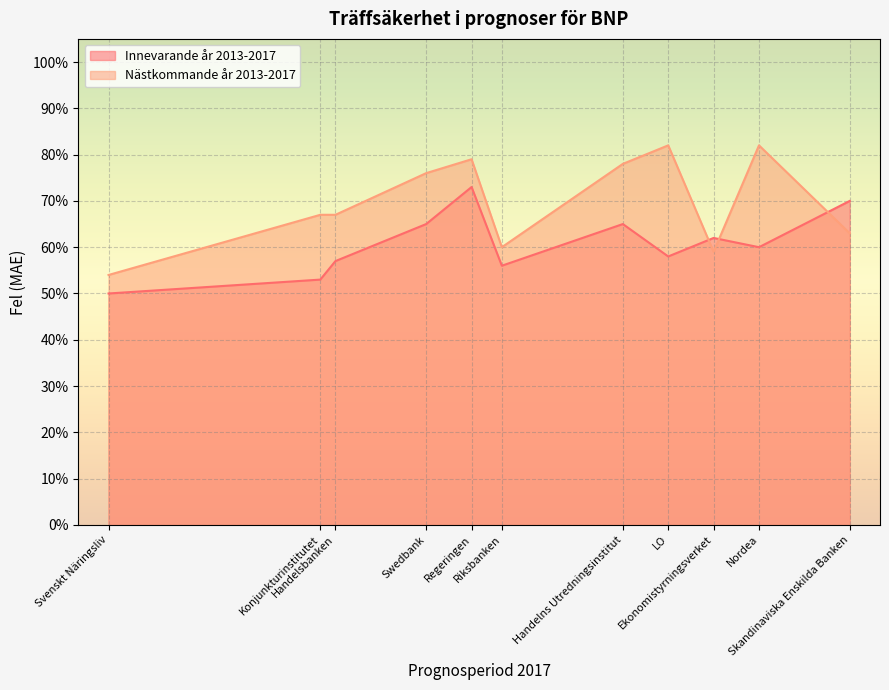

How many Nästkommande år 2013-2017 values are between 0 and 1?

11